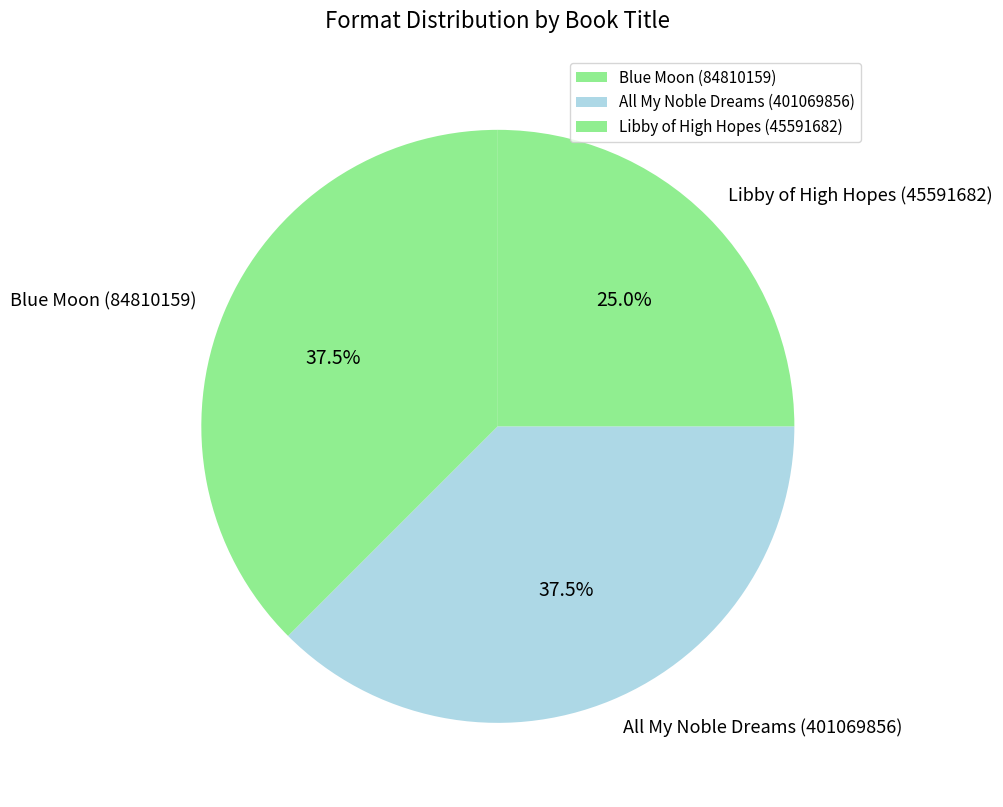

Is the sum of Blue Moon (84810159) and All My Noble Dreams (401069856) greater than half?

Yes